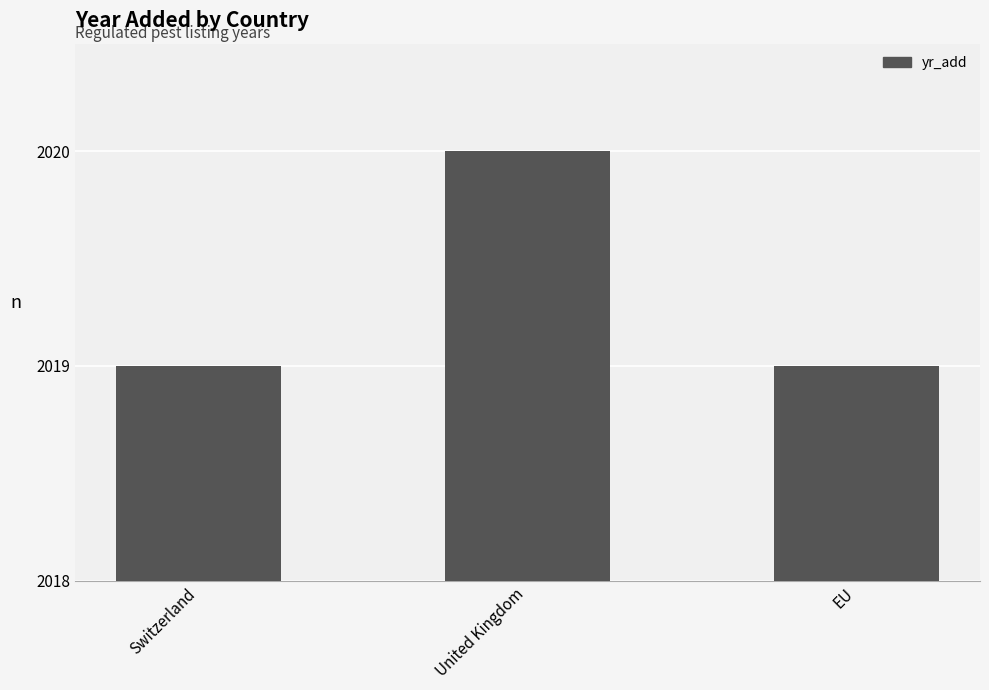

Reading left to right, list all the values displayed in this chart.

2019	2020	2019